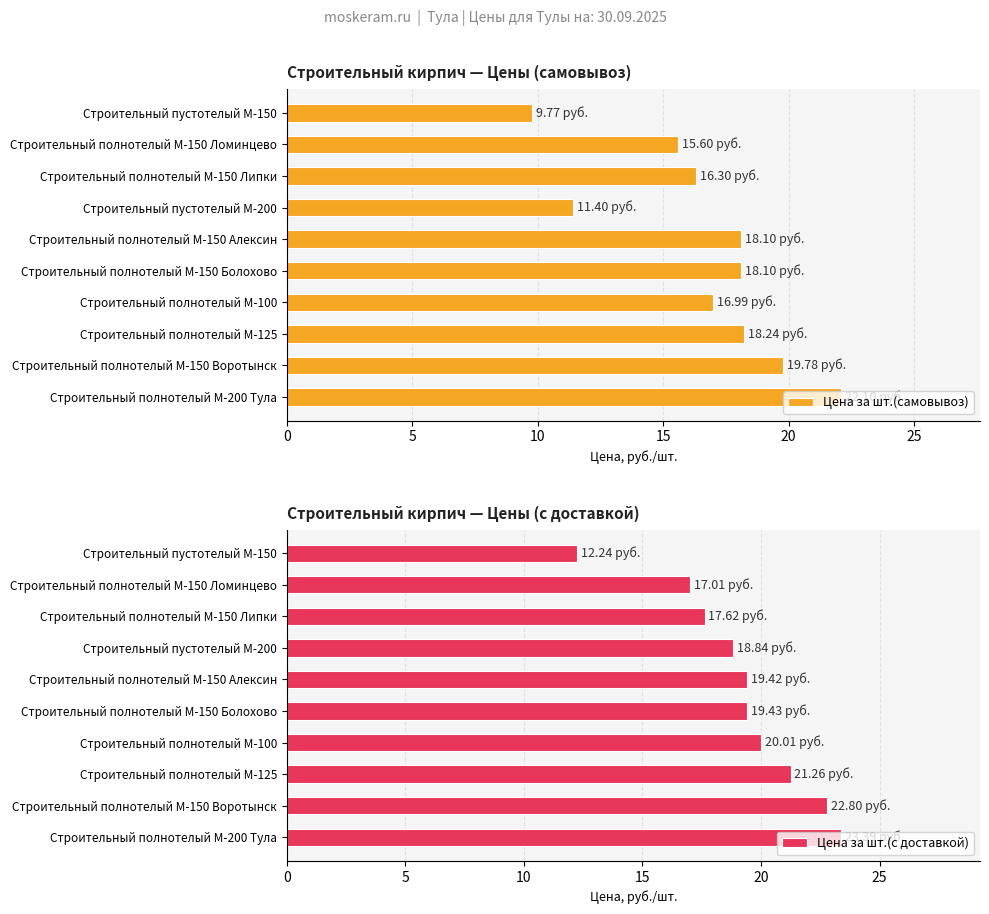

What is the difference between the second highest and second lowest values in the Цена за шт.(с доставкой) series?

5.8